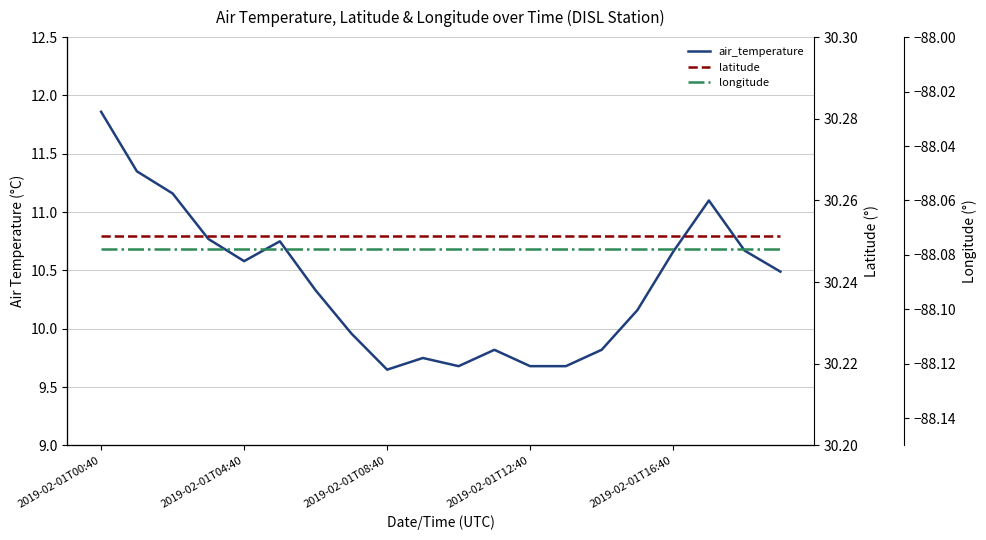

How many categories are shown in the chart?

20